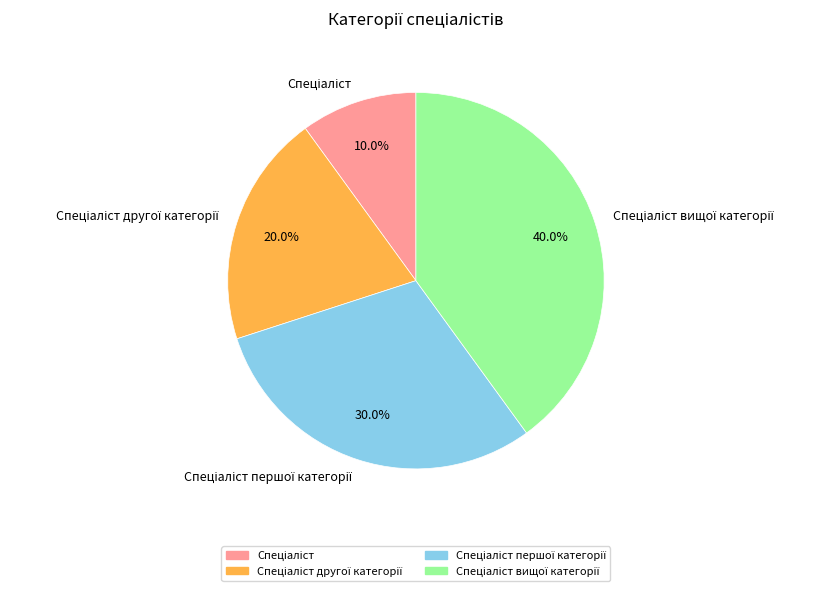

Is there any slice that represents more than half of the pie?

No